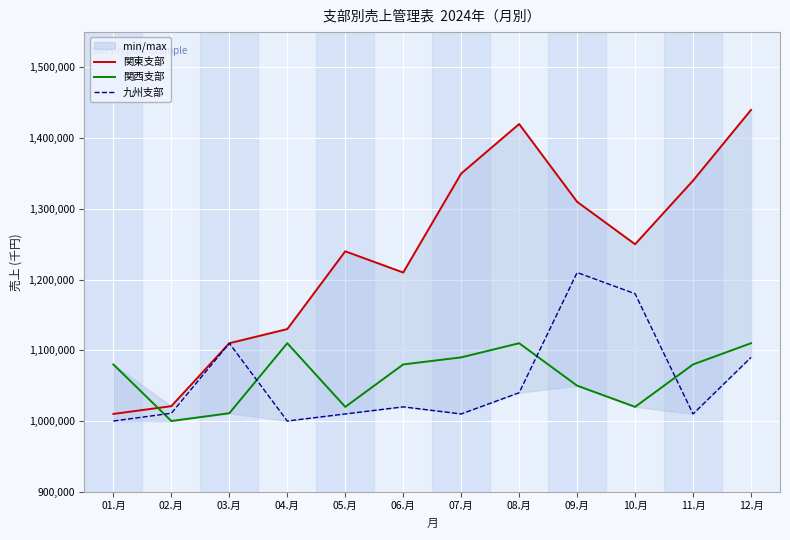

Reading left to right, extract all data points from this chart.

関東支部: 01.月=1010000	02.月=1021000	03.月=1110000	04.月=1130000	05.月=1240000	06.月=1210000	07.月=1350000	08.月=1420000	09.月=1310000	10.月=1250000	11.月=1340000	12.月=1440000
関西支部: 01.月=1080000	02.月=1000000	03.月=1011000	04.月=1110000	05.月=1020000	06.月=1080000	07.月=1090000	08.月=1110000	09.月=1050000	10.月=1020000	11.月=1080000	12.月=1110000
九州支部: 01.月=1000000	02.月=1011000	03.月=1110000	04.月=1000000	05.月=1010000	06.月=1020000	07.月=1010000	08.月=1040000	09.月=1210000	10.月=1180000	11.月=1010000	12.月=1090000